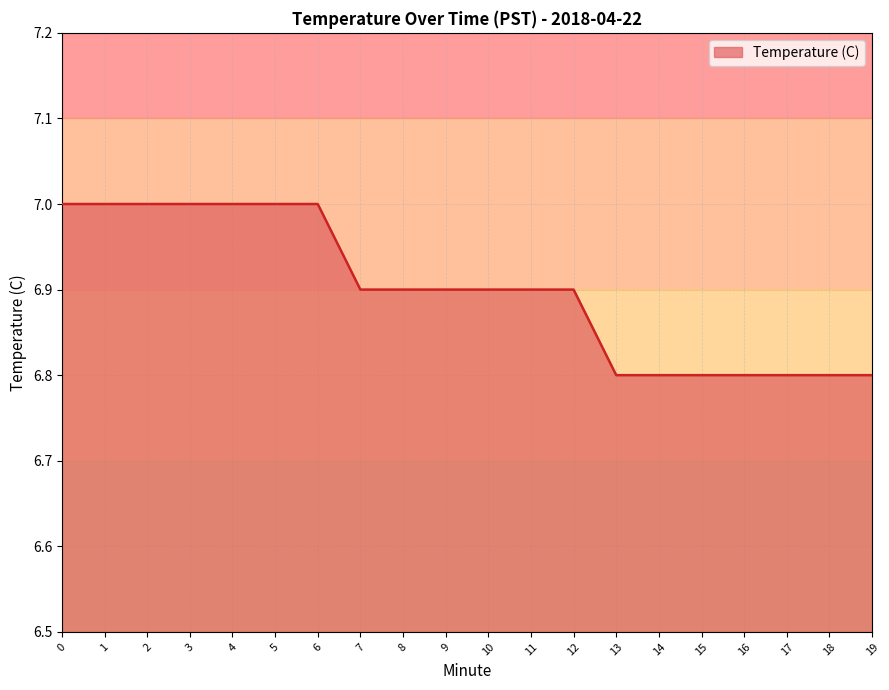

Between 16 and 6, which is larger?

6